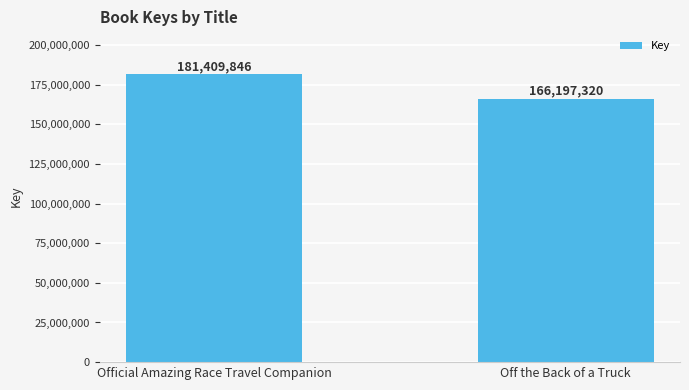

Are the bars horizontal?

No